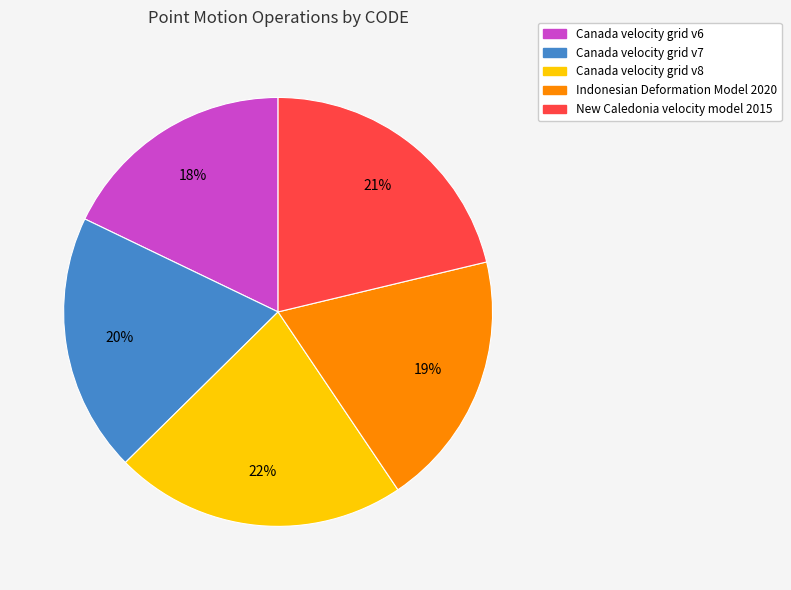

How many segments does this pie chart have?

5